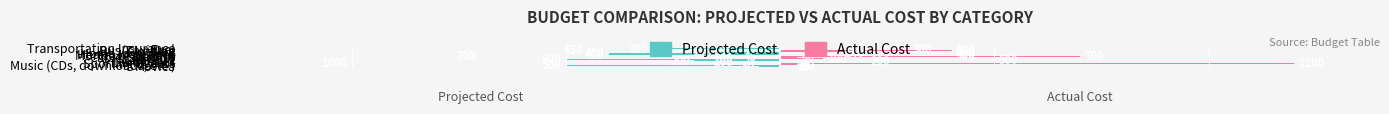

Which series has the largest total across all categories?

Actual Cost